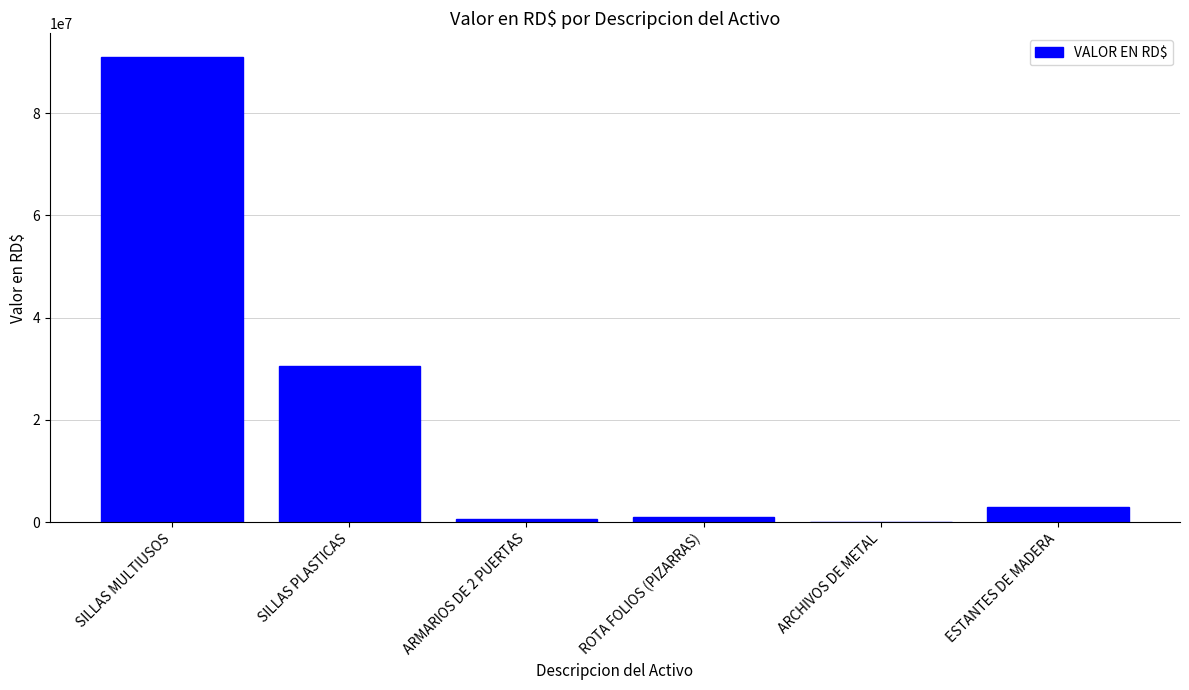

At which category does the chart reach its peak across all series?

SILLAS MULTIUSOS